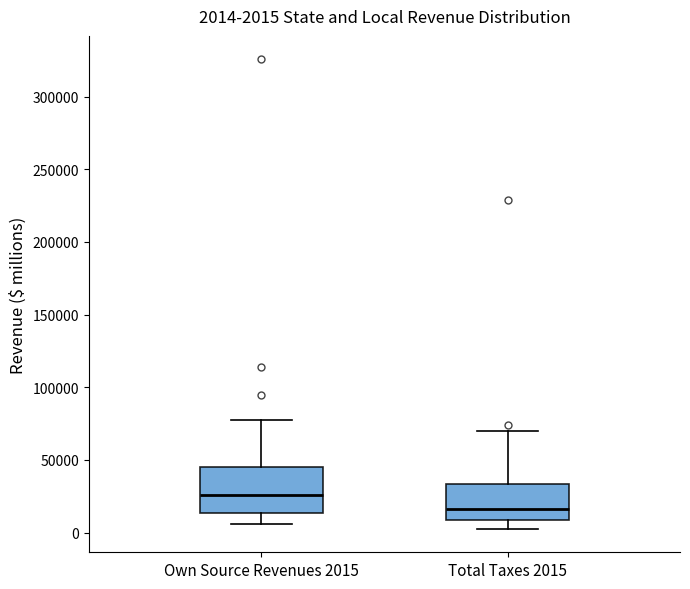

Comparing the boxes themselves (not the whiskers), which one is the tallest?

Own Source Revenues 2015